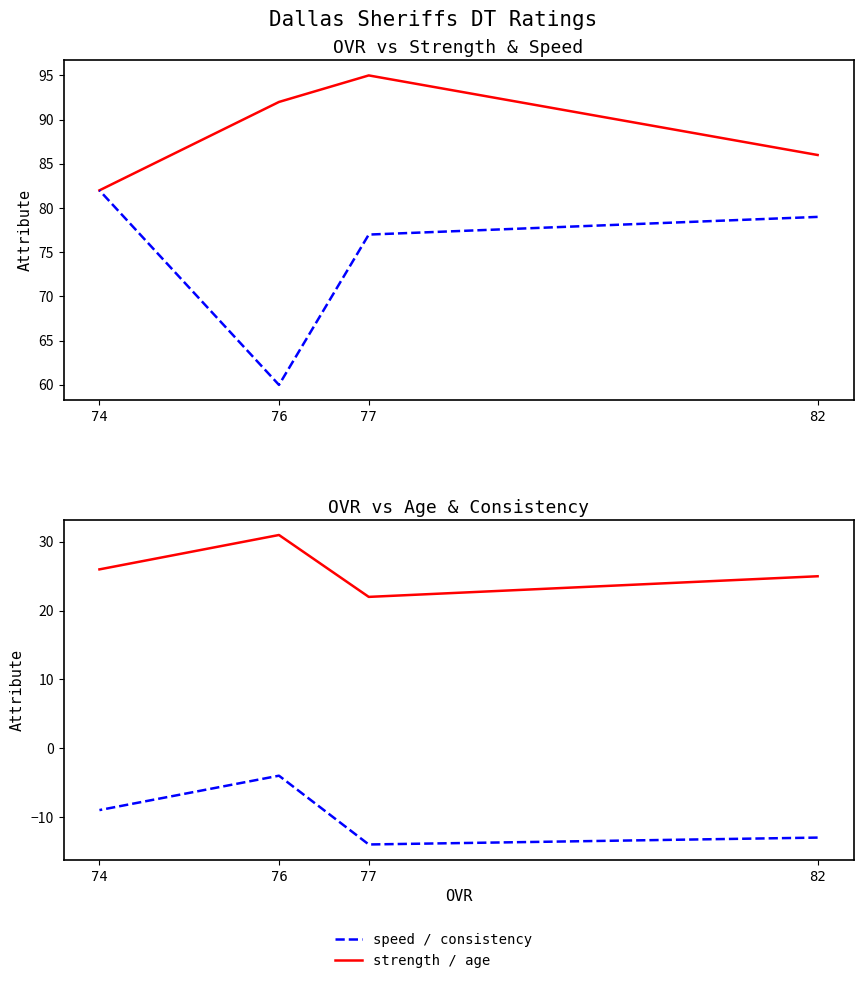

True or false: strength and consistency cross at least once.

False